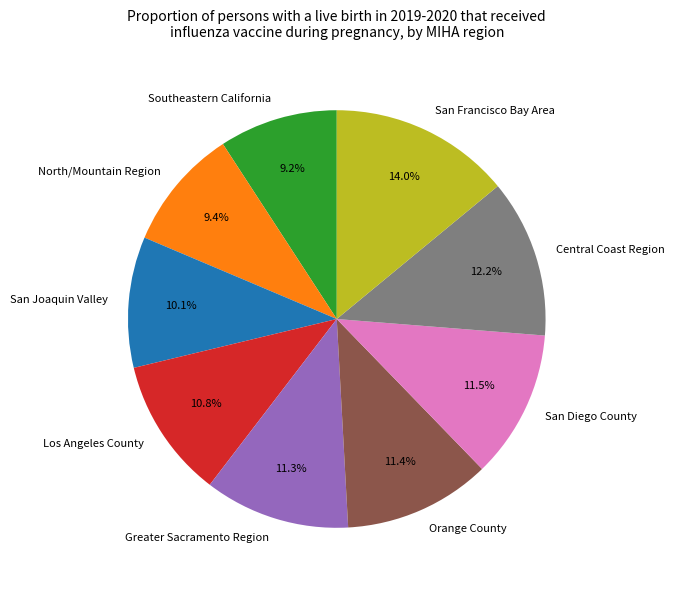

What is the largest slice in the pie chart?

San Francisco Bay Area